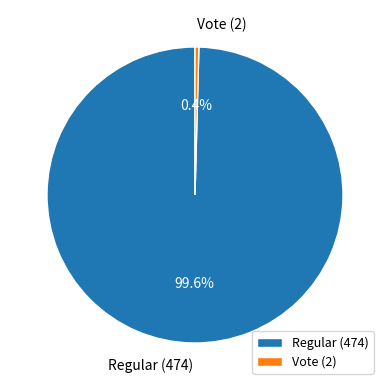

Which has a higher value, Regular (474) or Vote (2)?

Regular (474)